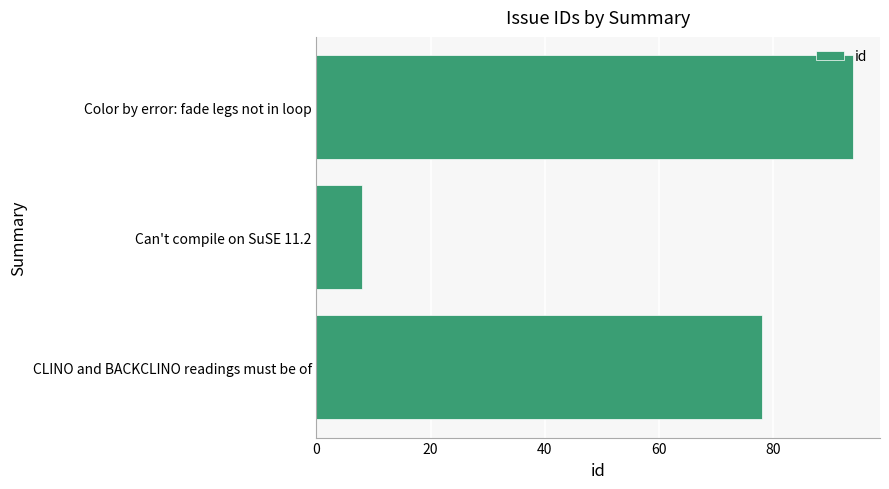

Which label corresponds to the smallest value in the chart?

Can't compile on SuSE 11.2